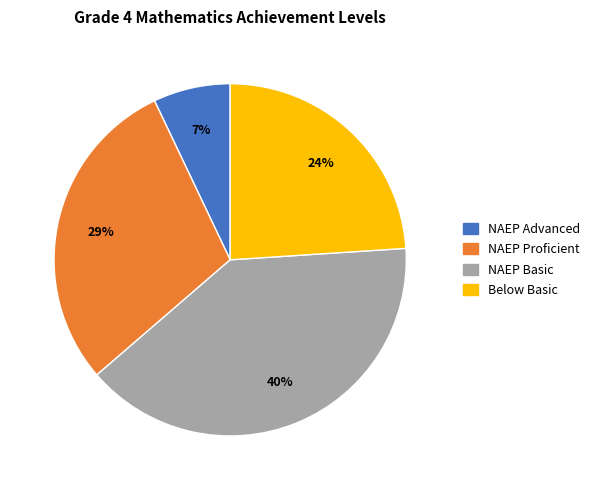

To the nearest percent, what is the combined percentage of NAEP Basic and NAEP Proficient?

69%